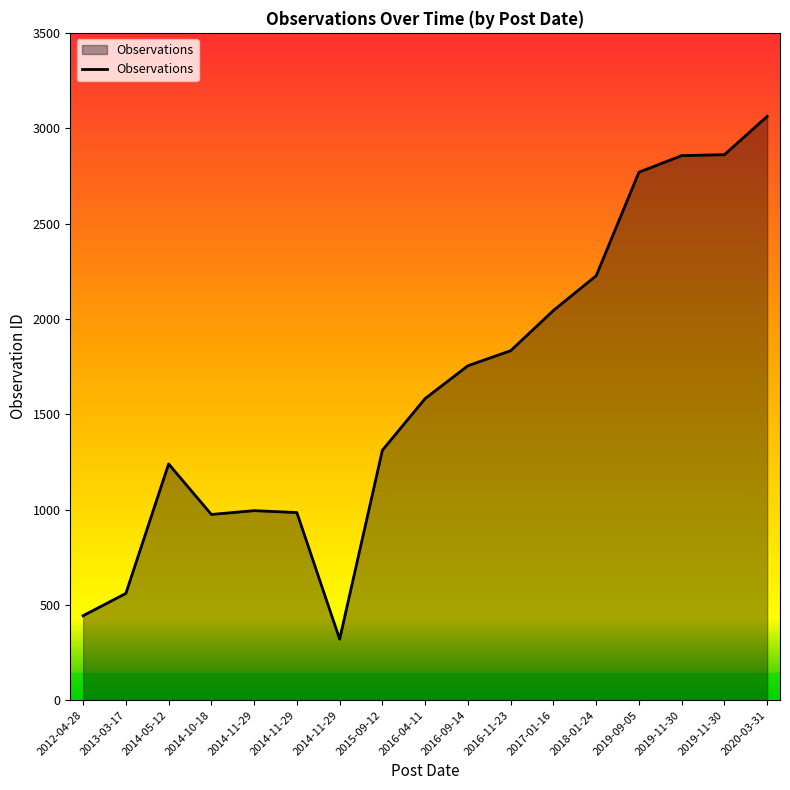

What is the difference between the second highest and minimum values?

2541